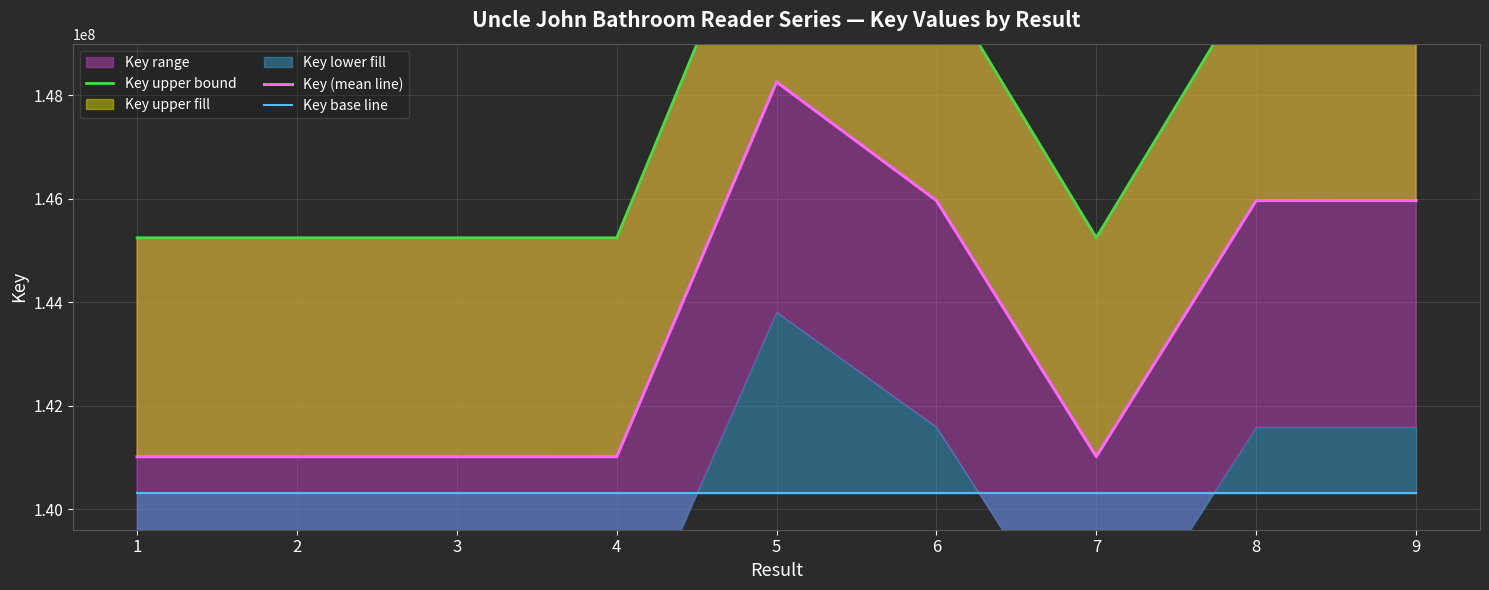

True or false: Key upper bound and Key (mean line) cross at least once.

False